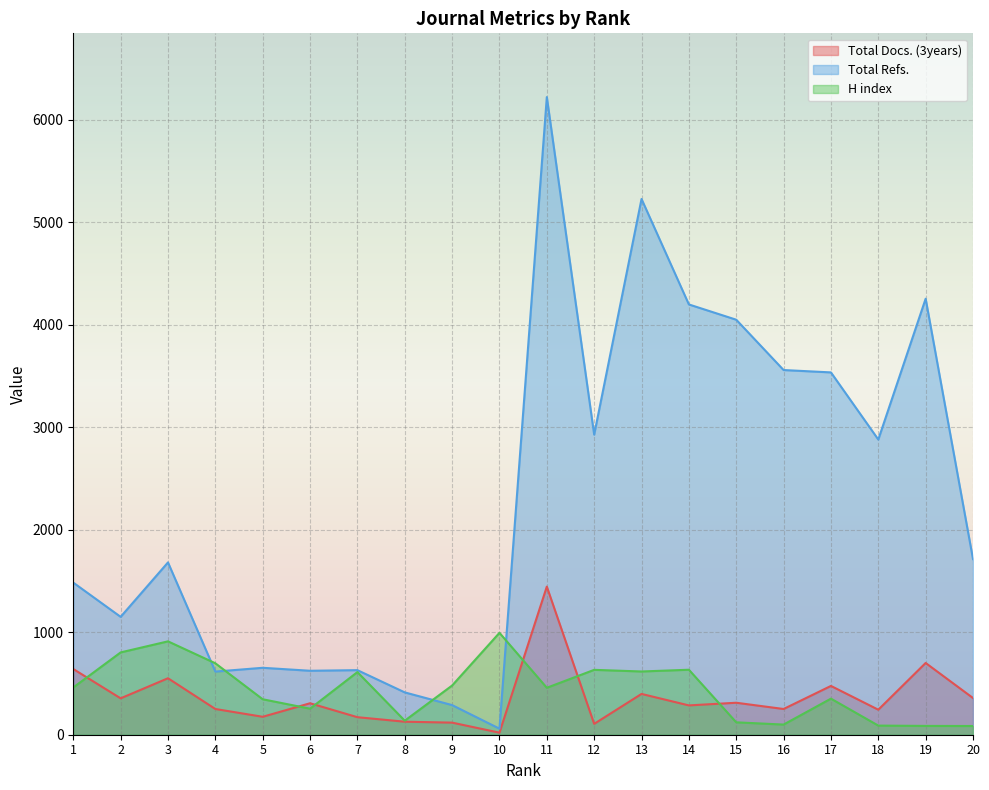

What is the difference between the H index values at 14 and 6?

380